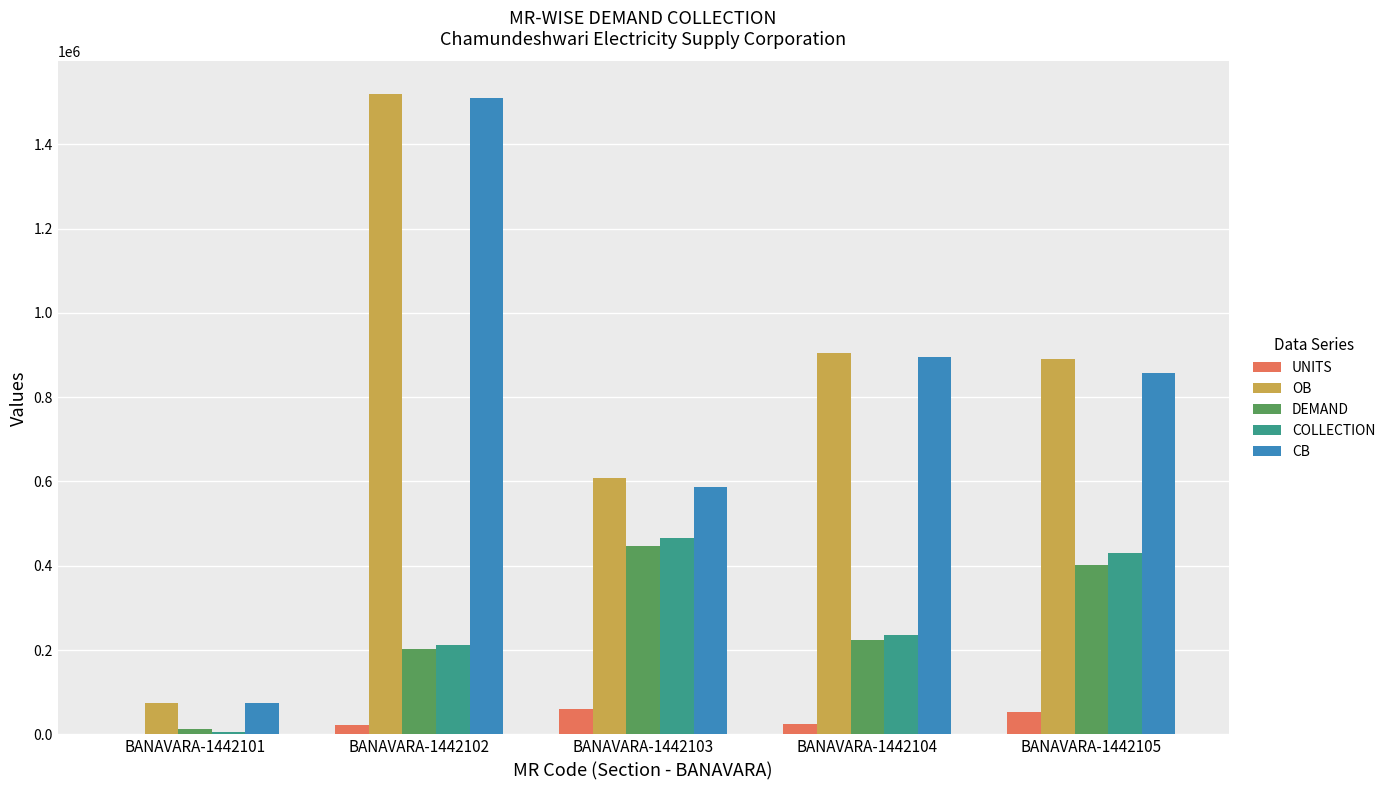

Is the value of COLLECTION at BANAVARA-1442102 greater than the value of OB at BANAVARA-1442102?

No